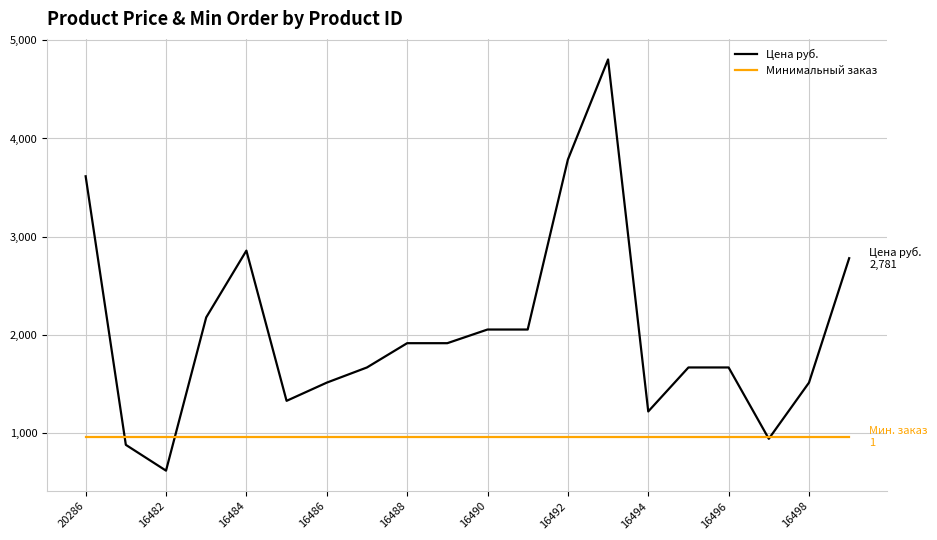

Which series has the largest range (max minus min)?

Цена руб.